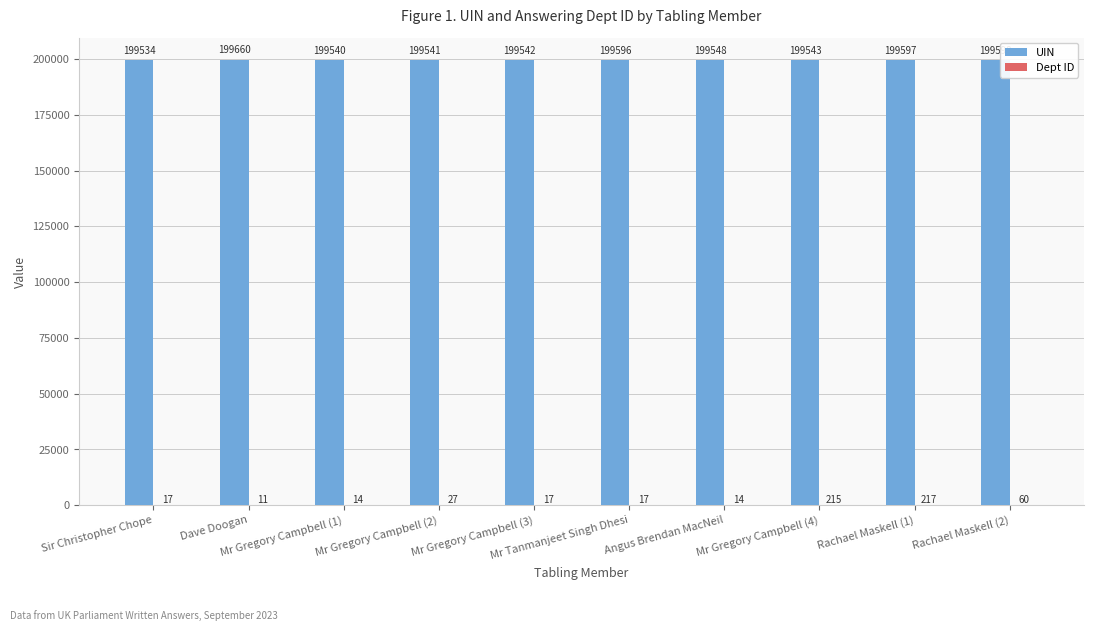

What is the greatest value displayed?

199660